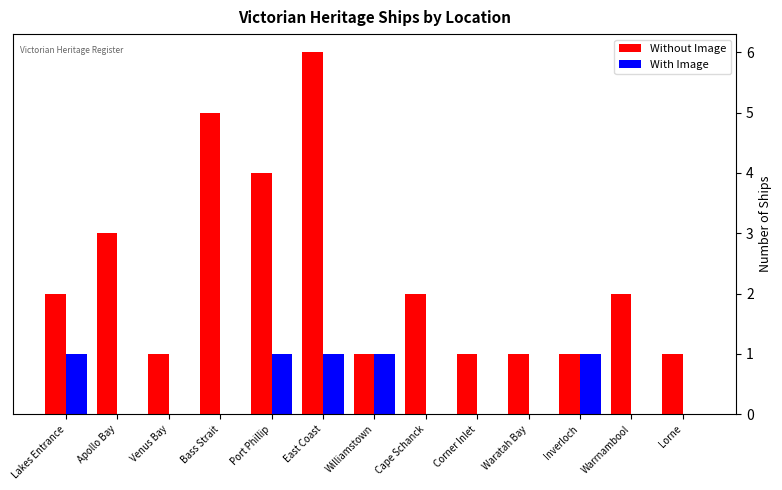

Which series has the widest spread of values?

Without Image